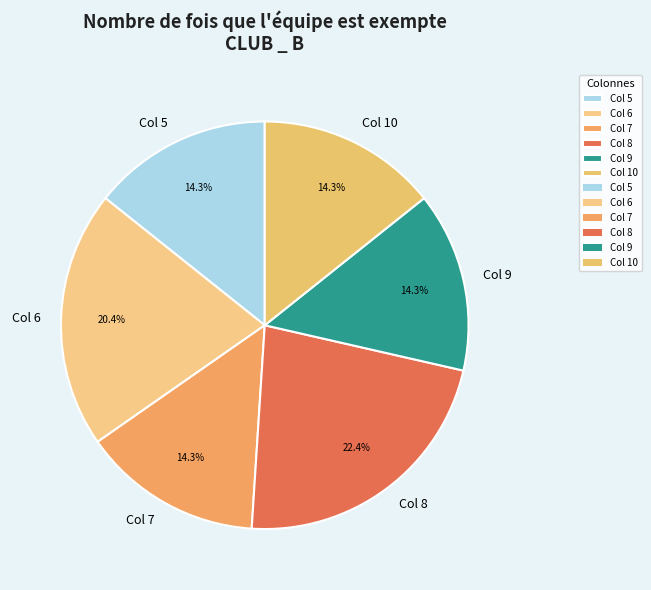

To the nearest percent, what is the average slice percentage?

17%